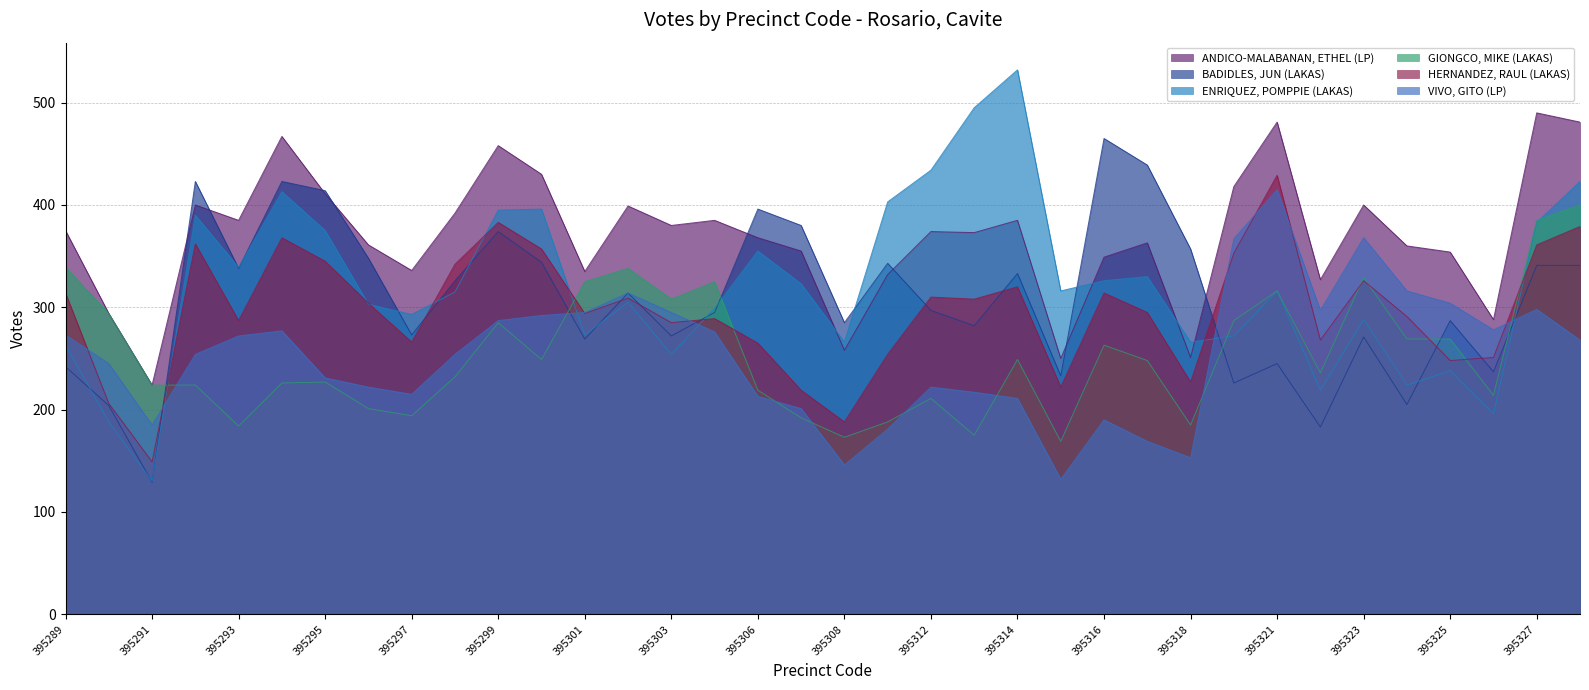

How many interior local peaks does the BADIDLES, JUN (LAKAS) series have?

11